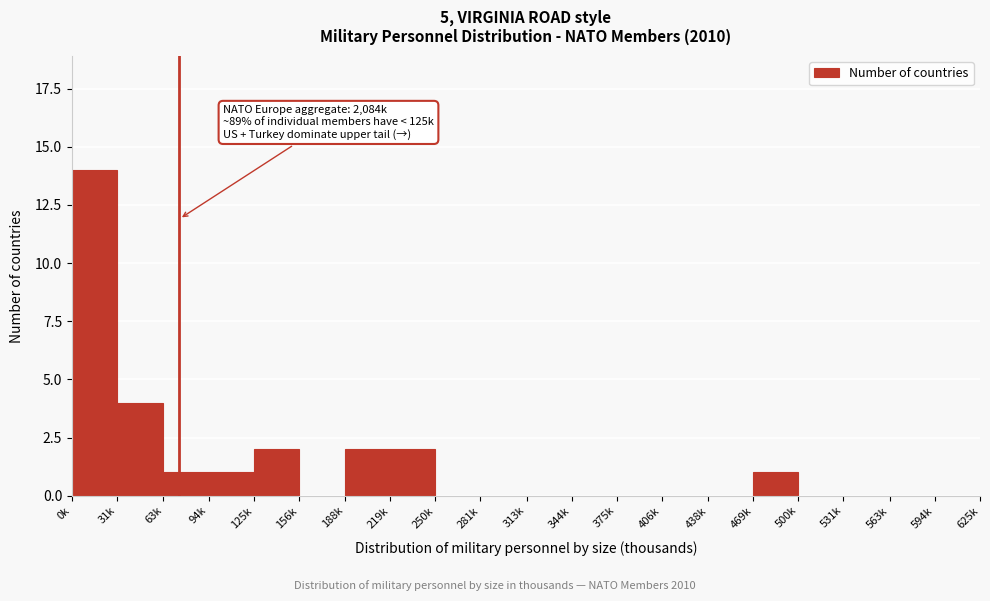

Reading left to right, list all the values displayed in this chart.

0k=14	31k=4	63k=1	94k=1	125k=2	156k=0	188k=2	219k=2	250k=0	281k=0	313k=0	344k=0	375k=0	406k=0	438k=0	469k=1	500k=0	531k=0	563k=0	594k=0